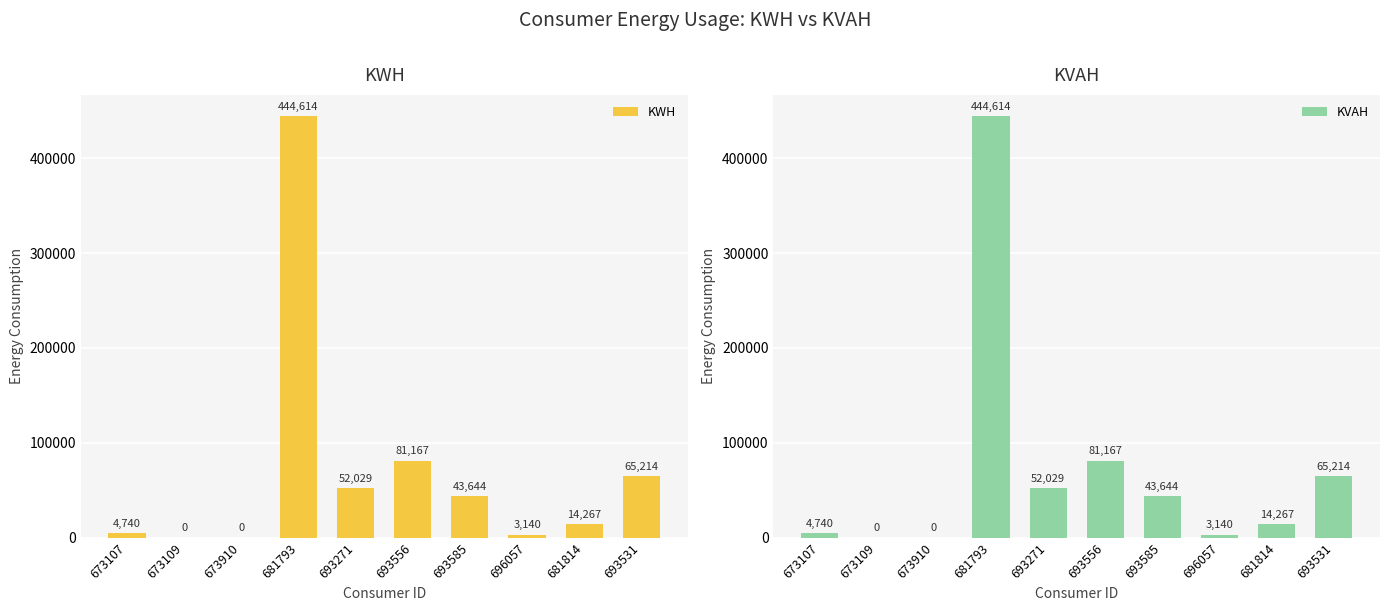

Does the chart contain any negative values?

No